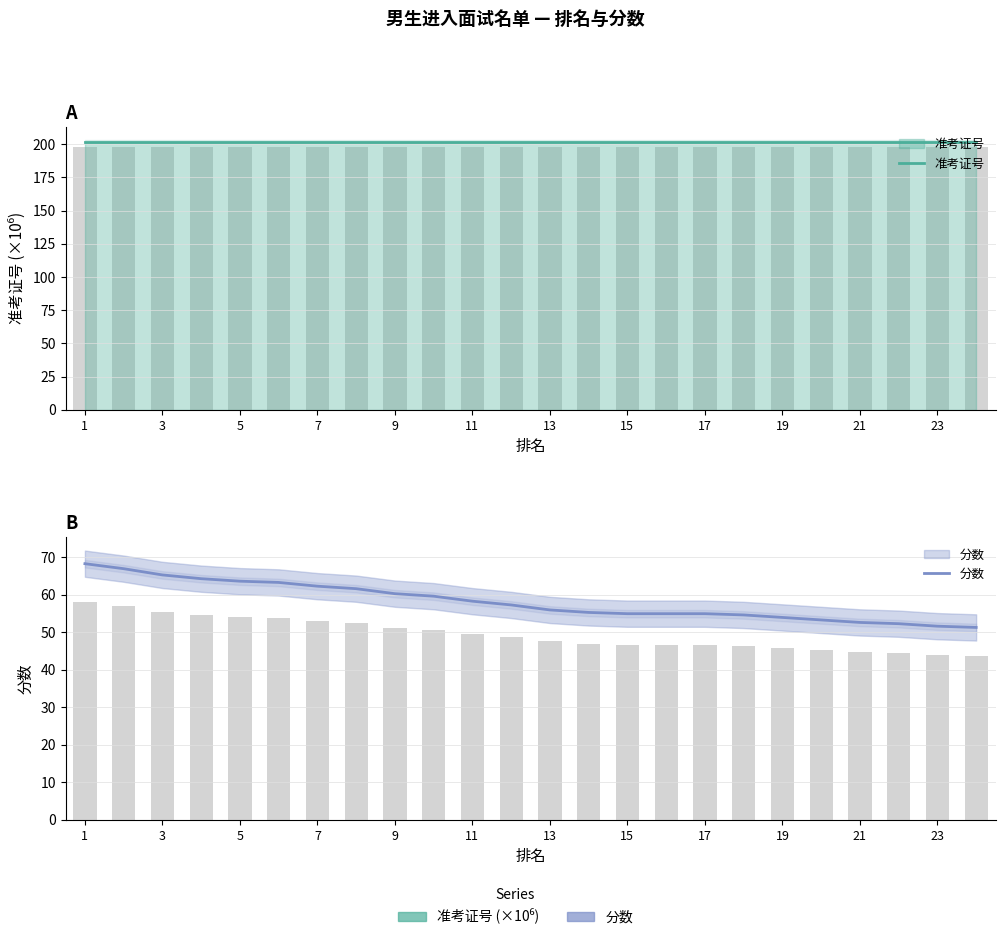

Which series has the largest range (max minus min)?

分数